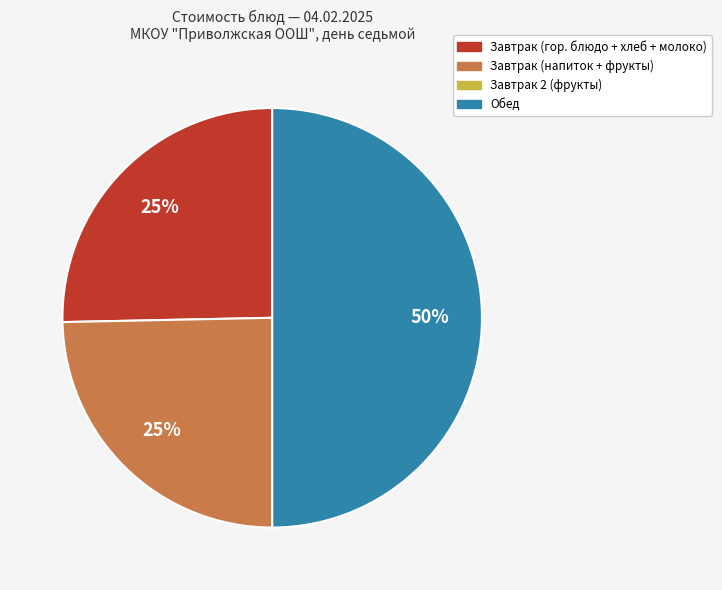

To the nearest percent, what is the difference between the largest and smallest slice percentages?

50%